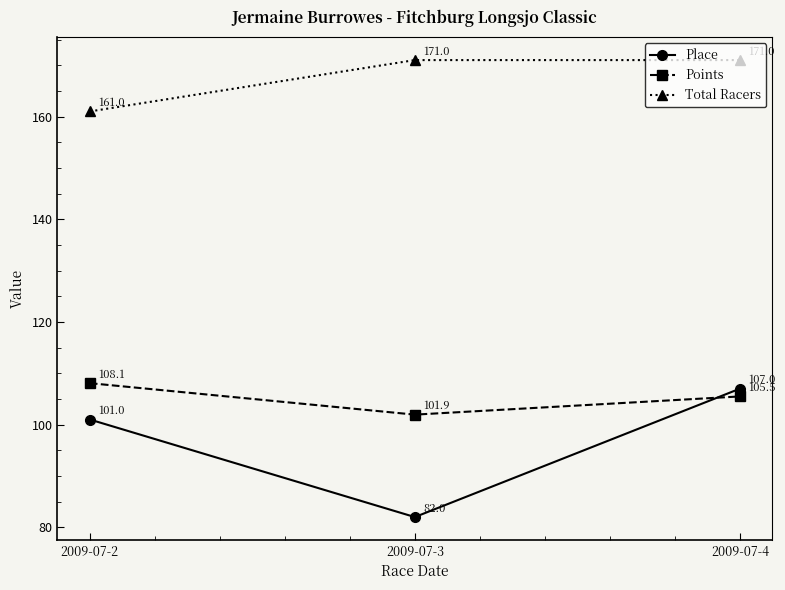

Rank the series by their maximum value, from highest to lowest.

Total Racers, Points, Place